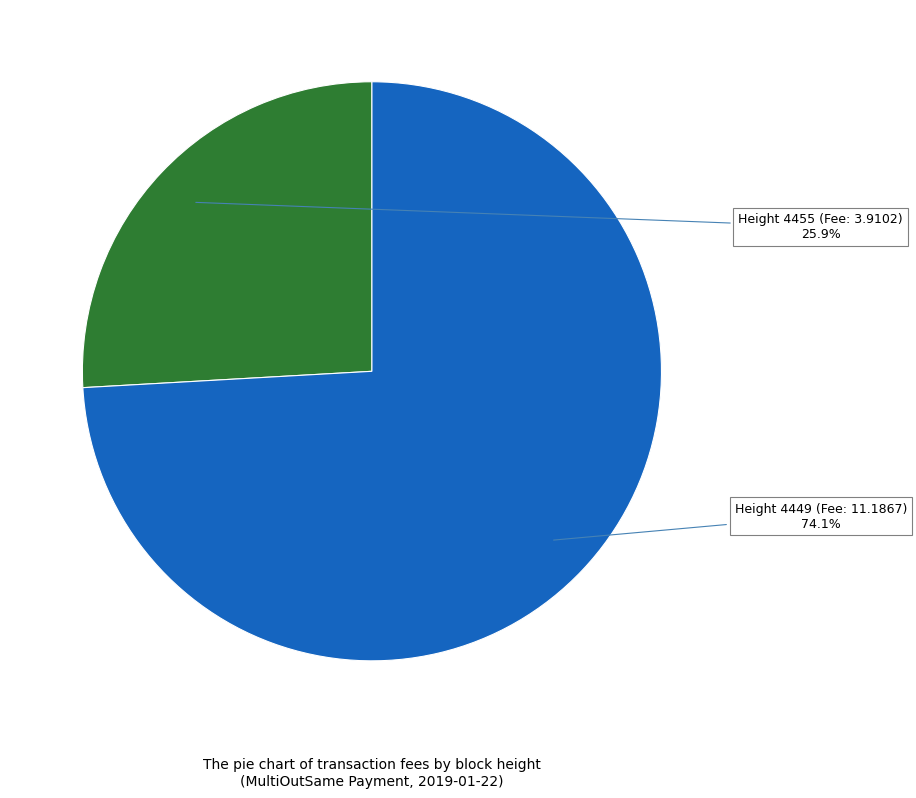

What is the largest slice in the pie chart?

Height 4449 (Fee: 11.1867)